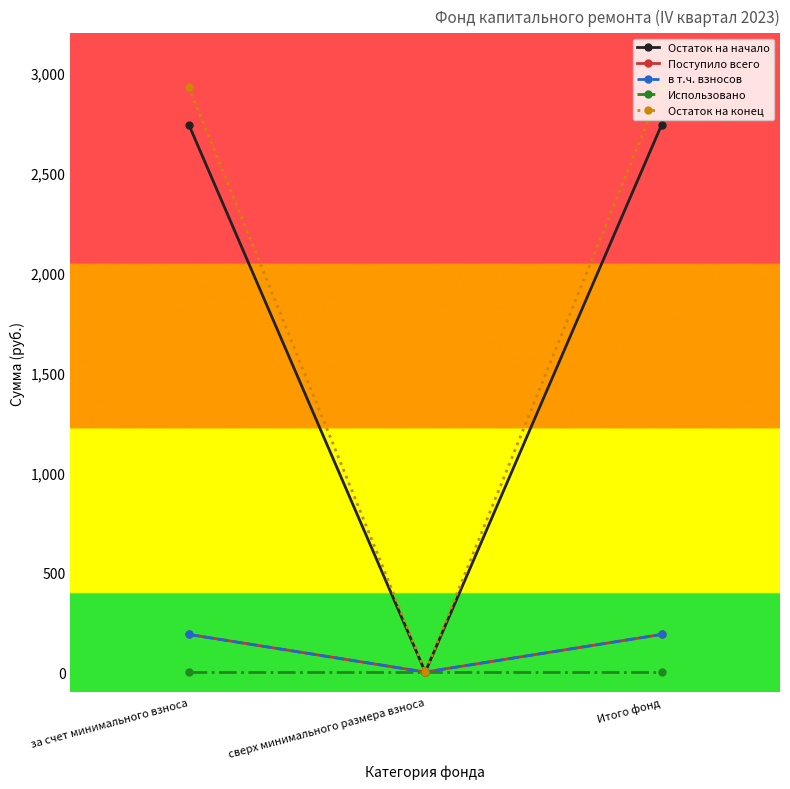

Does the chart display data point markers on the line(s)?

Yes